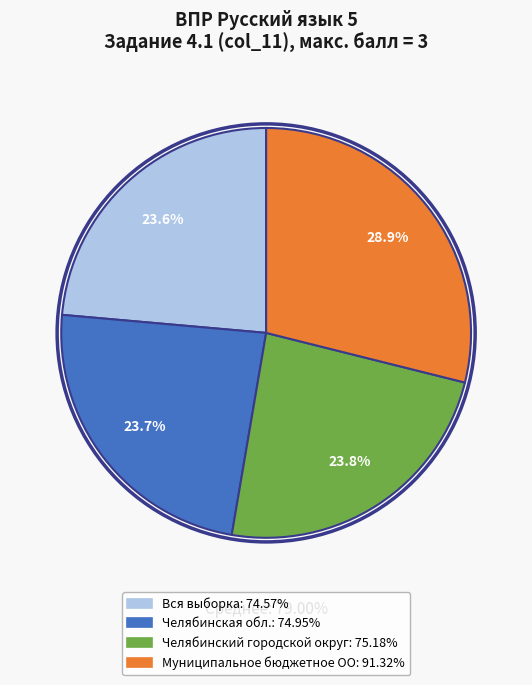

What percentage do Вся выборка and Челябинская обл. together represent?

47.3%